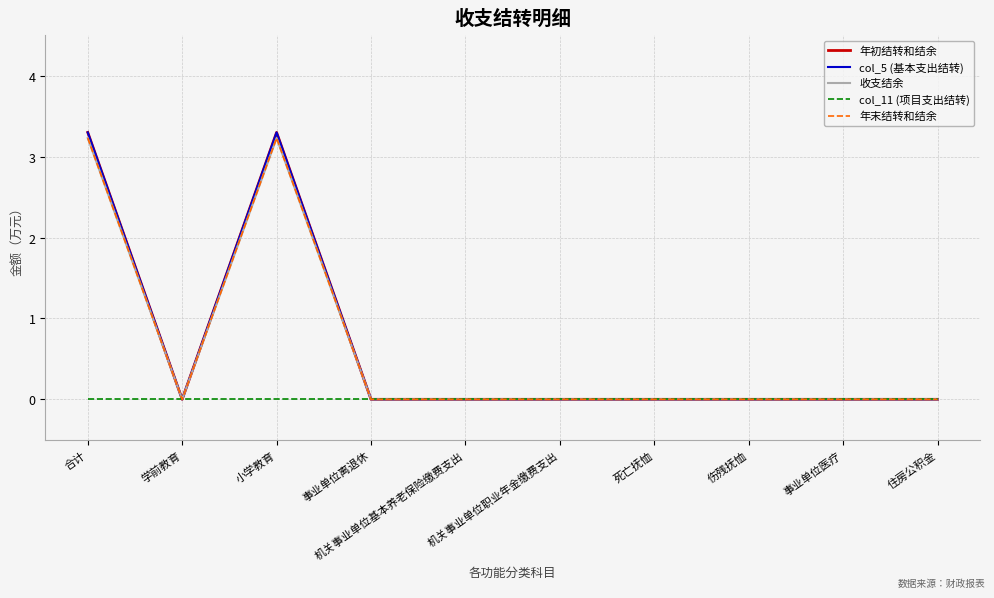

Reading left to right, extract all data points from this chart.

年初结转和结余: 3.3	0.0	3.3	0.0	0.0	0.0	0.0	0.0	0.0	0.0
col_5 (基本支出结转): 3.3	0.0	3.3	0.0	0.0	0.0	0.0	0.0	0.0	0.0
收支结余: 3.2	0.0	3.2	0.0	0.0	0.0	0.0	0.0	0.0	0.0
col_11 (项目支出结转): 0.0	0.0	0.0	0.0	0.0	0.0	0.0	0.0	0.0	0.0
年末结转和结余: 3.2	0.0	3.2	0.0	0.0	0.0	0.0	0.0	0.0	0.0